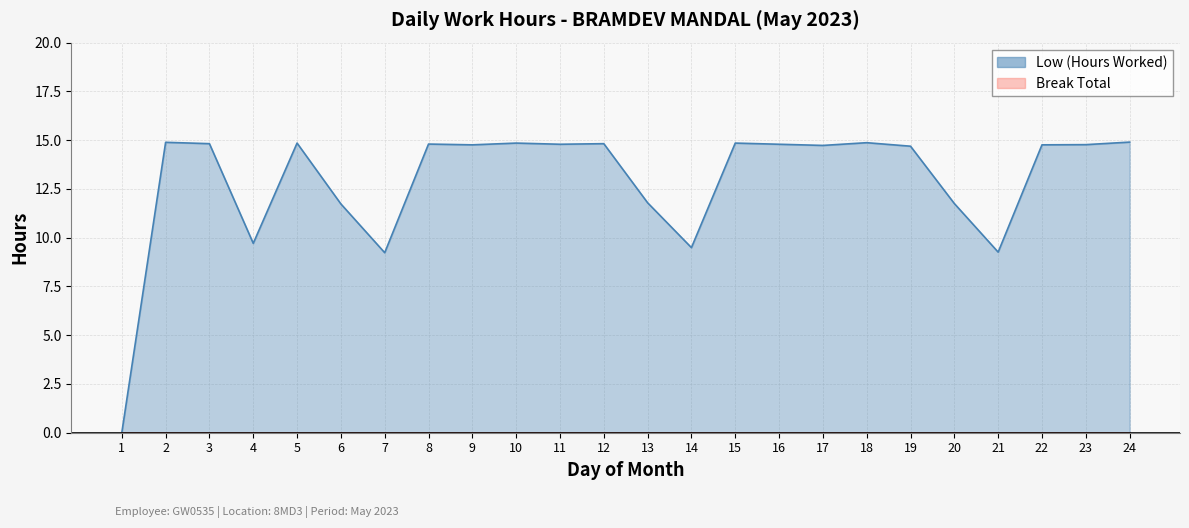

What is the ratio of the value at 21 to the value at 5?

0.6